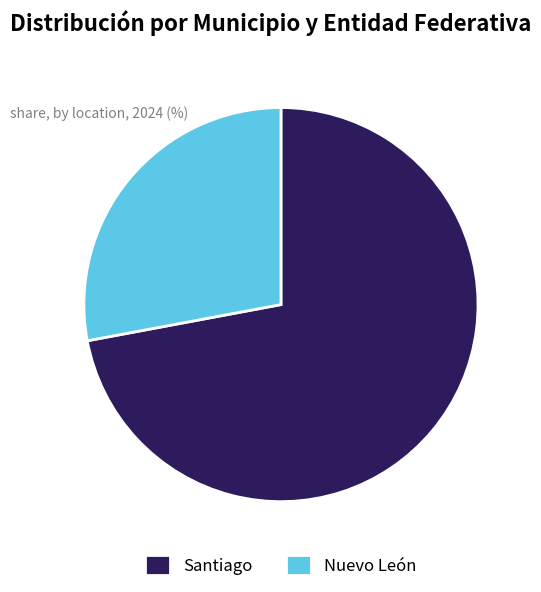

Count the number of slices in the pie.

2